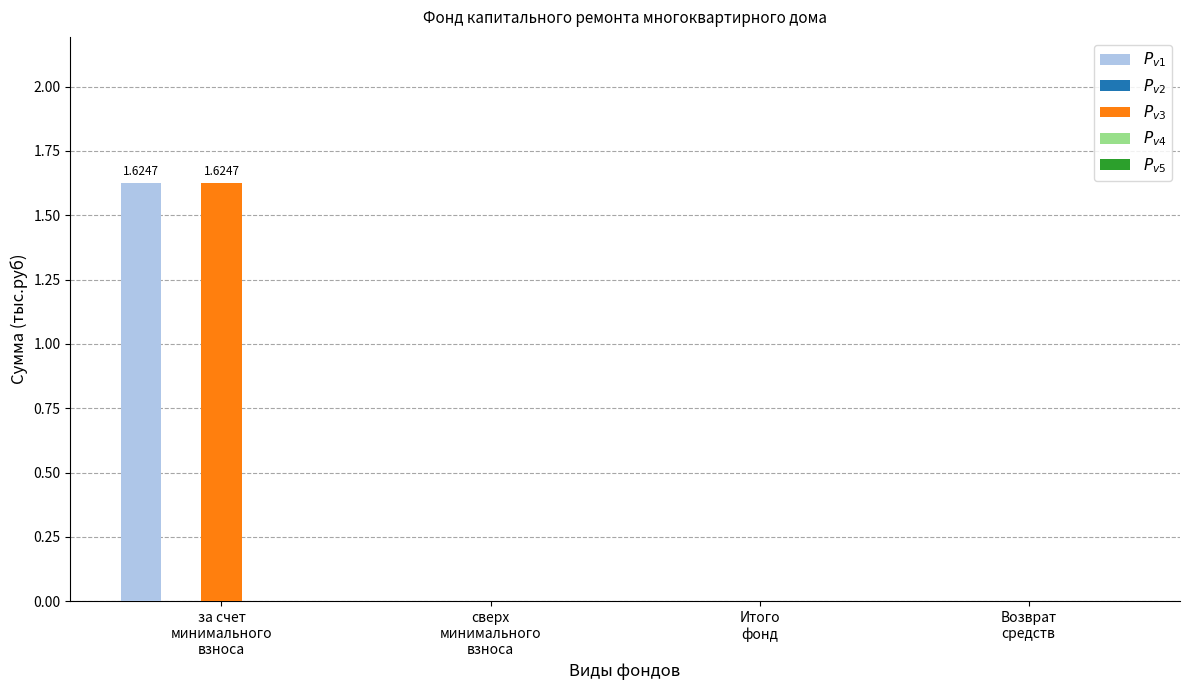

How many groups of bars are there?

4